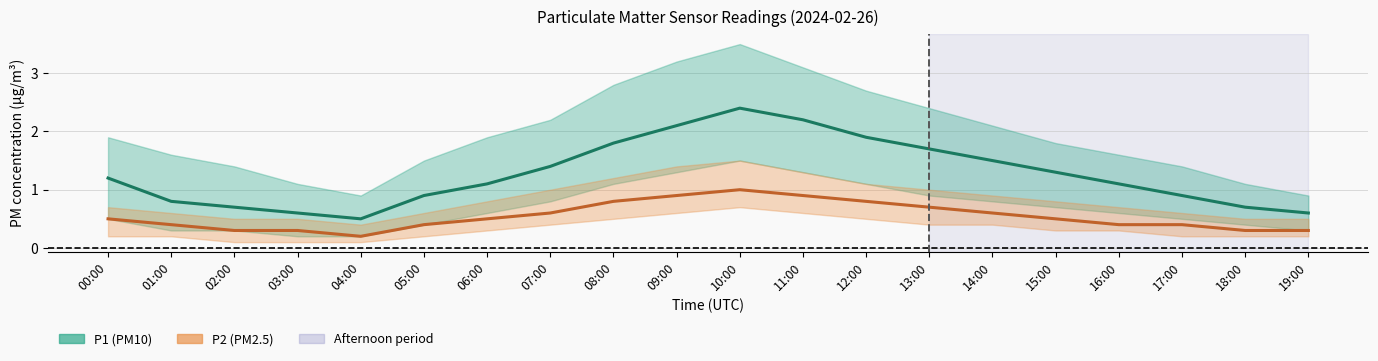

Rank the series by their average value, from highest to lowest.

P1, P2